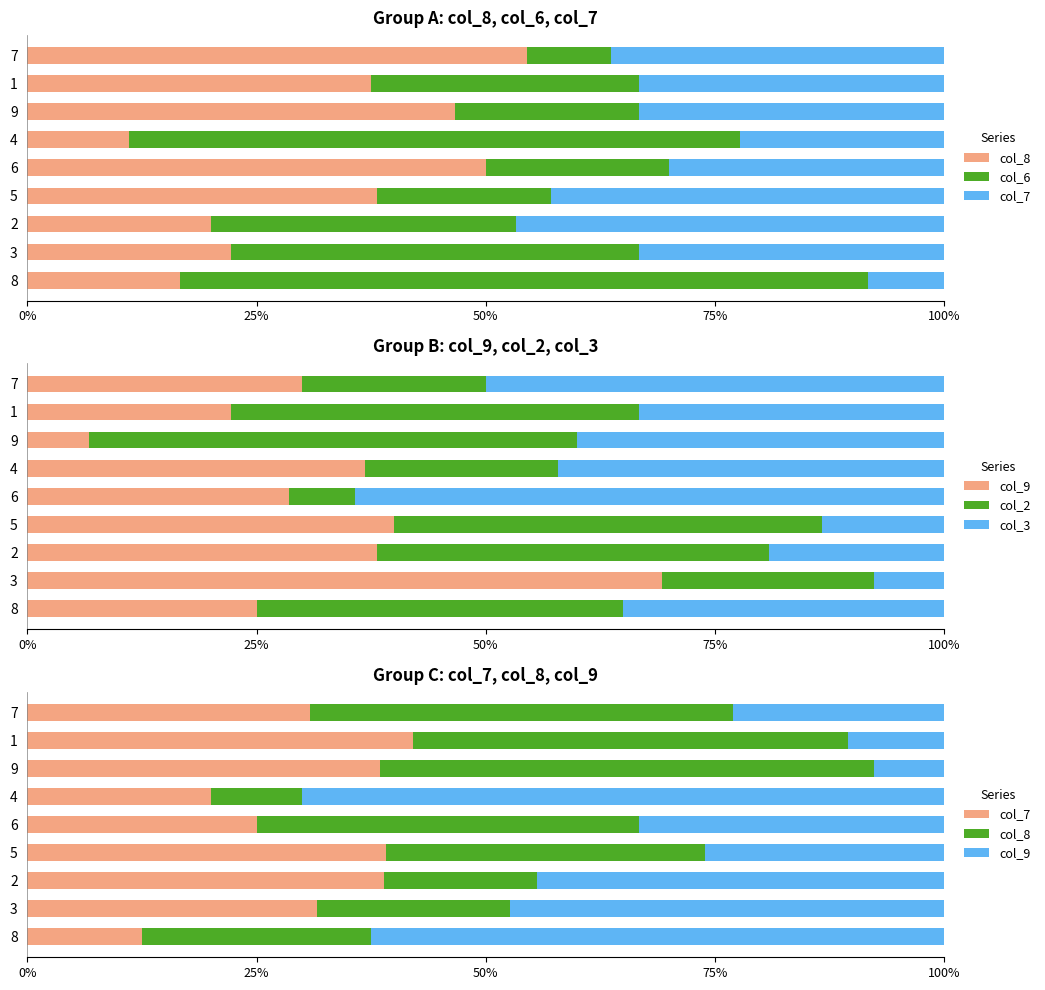

What is the approximate value of col_8 at 9?

53.8